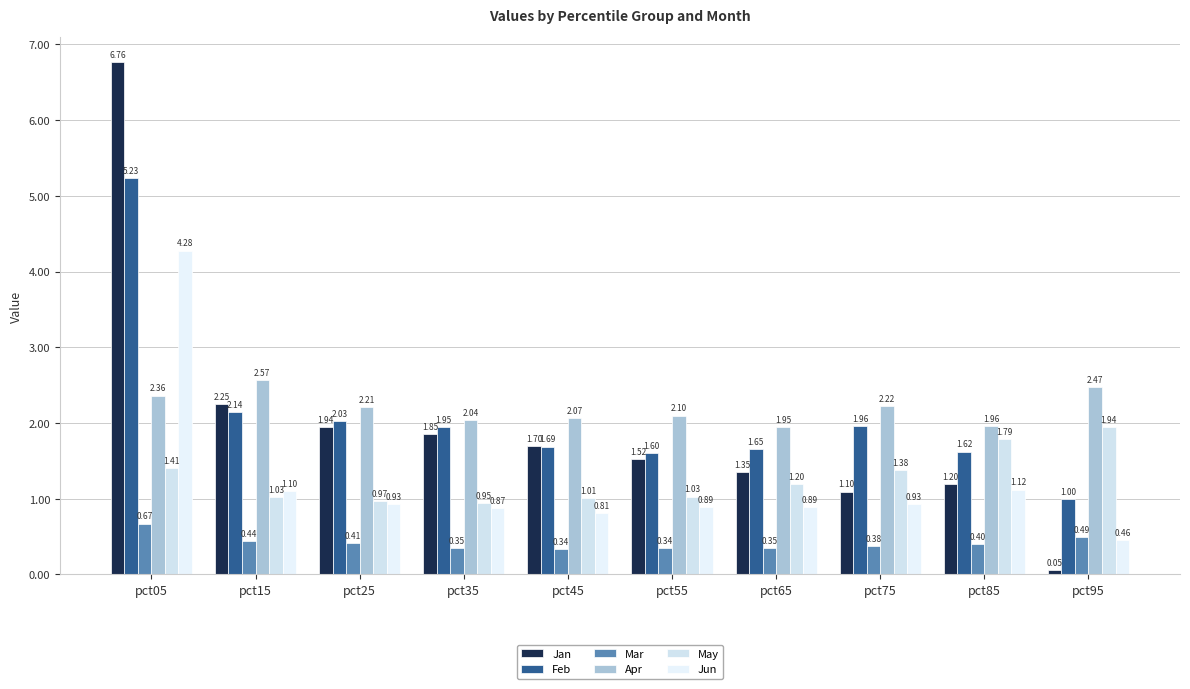

What is the spread (max minus min) of values at pct05?

6.1